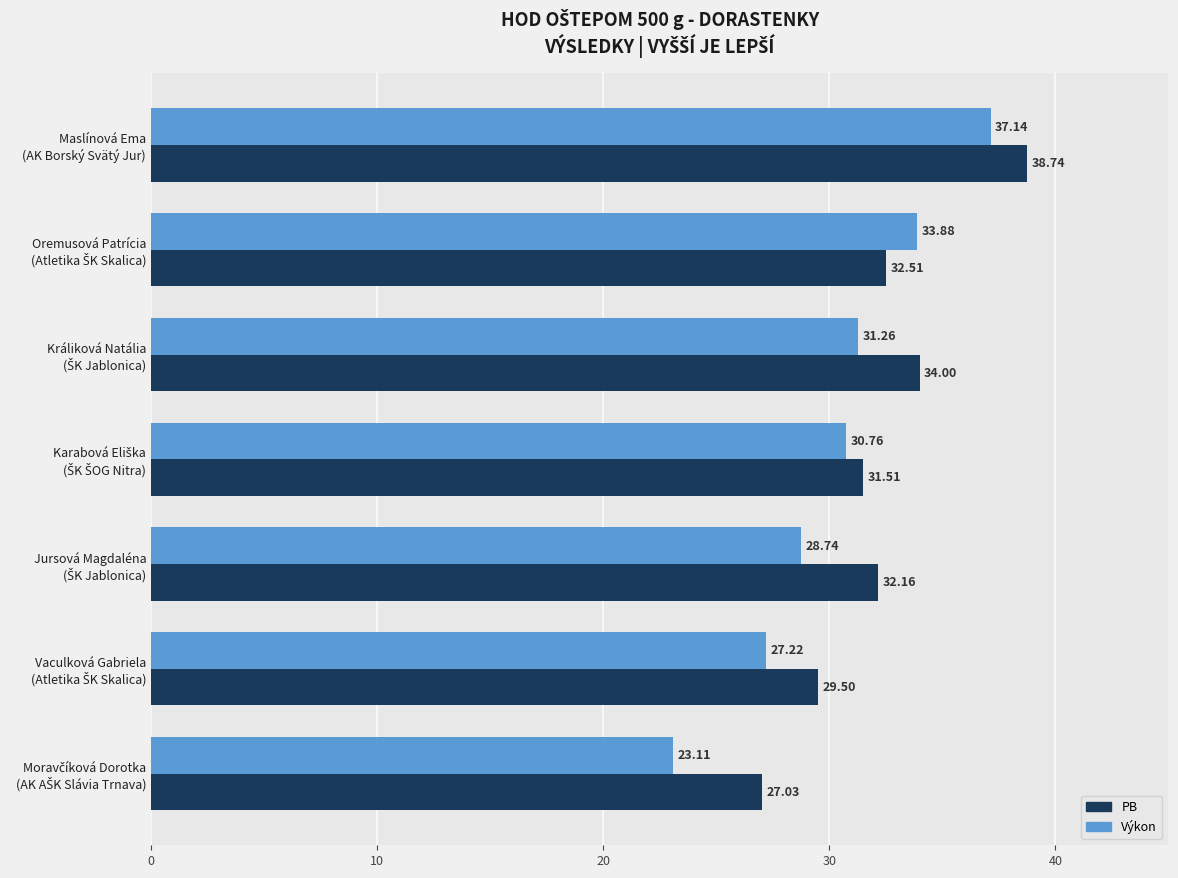

At how many categories does at least one series exceed 37?

1